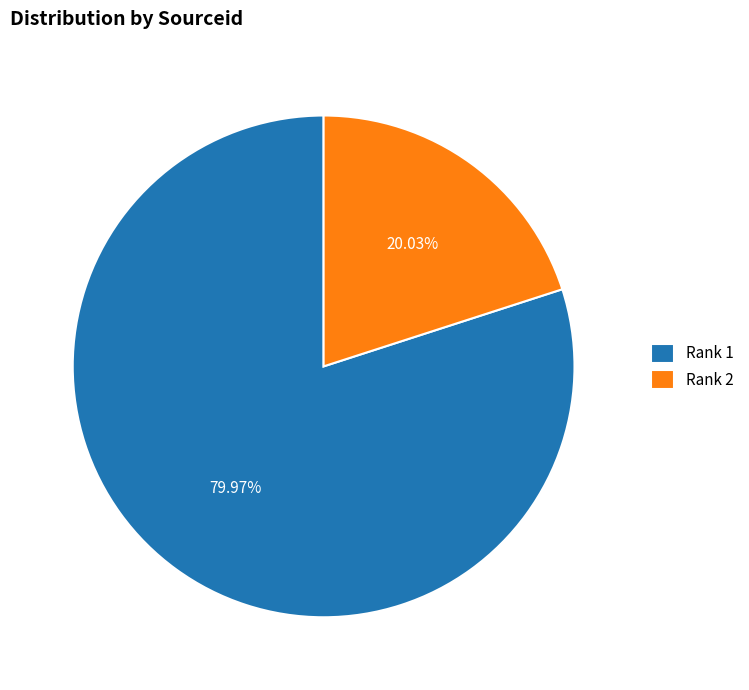

The Rank 2 slice represents 14% of the pie. True or false?

False